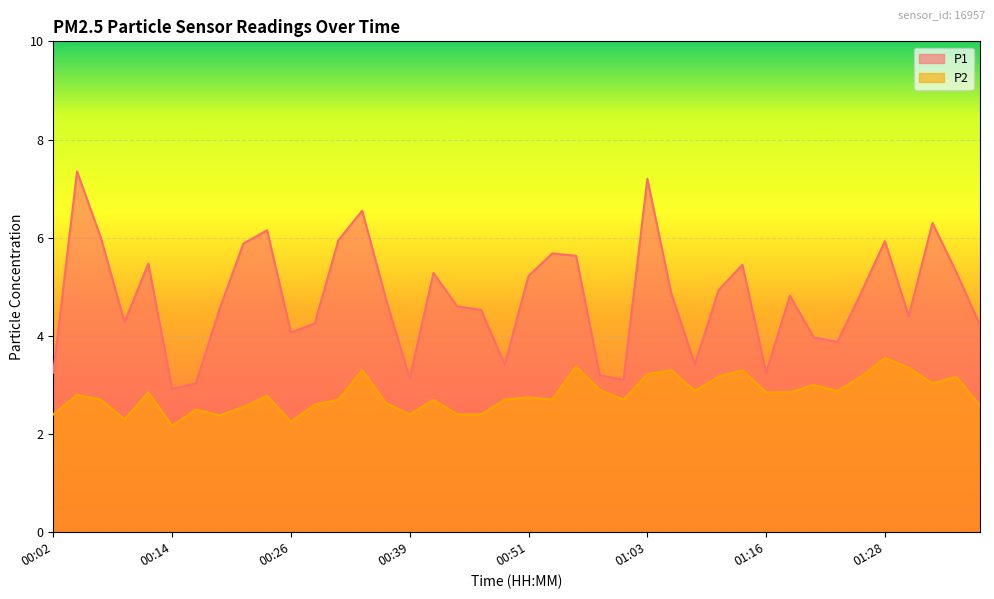

List the series in order of their peak value, lowest first.

P2, P1